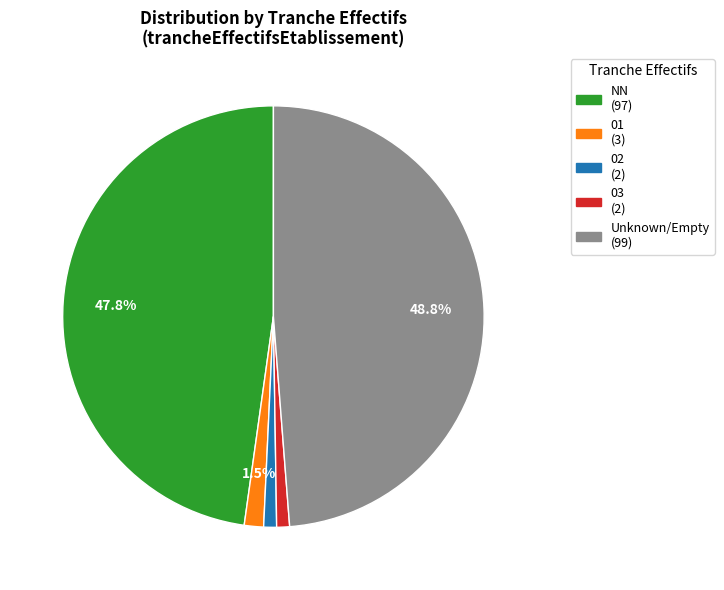

Count the number of slices in the pie.

5